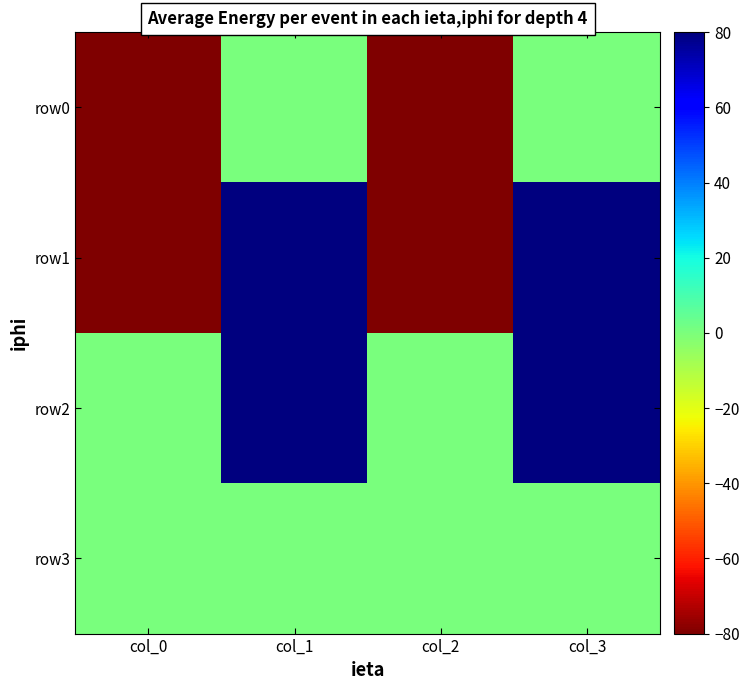

Between col_3 and col_0, which is larger?

col_3